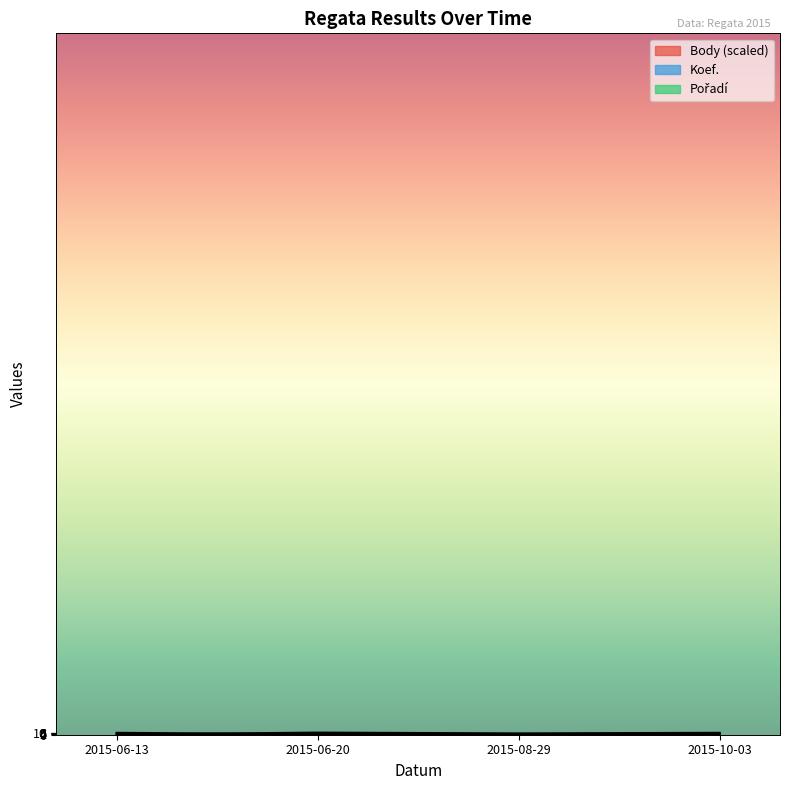

At which category does Koef. reach its first local peak?

2015-06-20